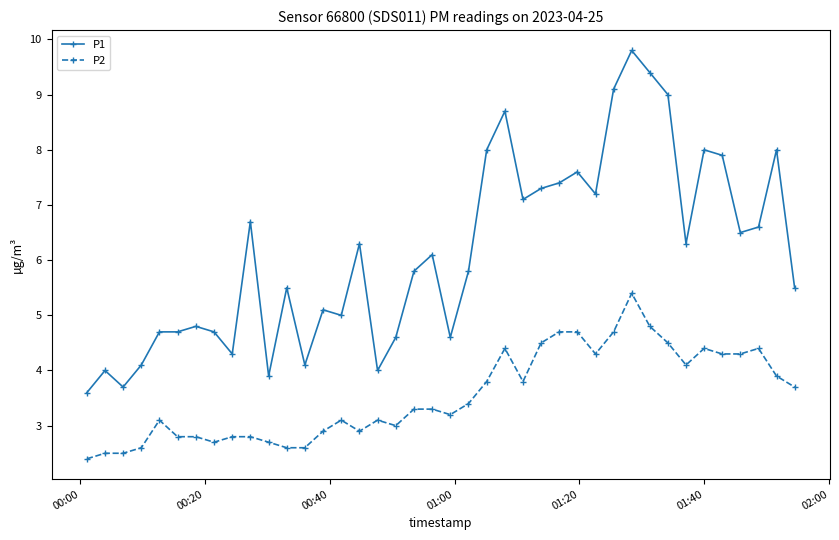

What is the value of the P1 point at the 12th from the left?

5.5